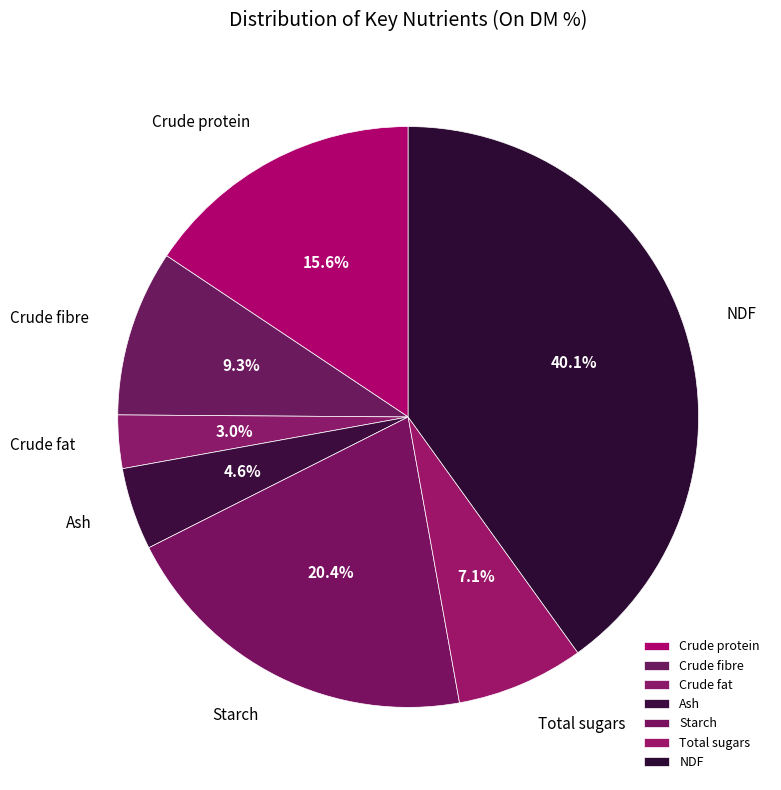

Which slice is the largest?

NDF